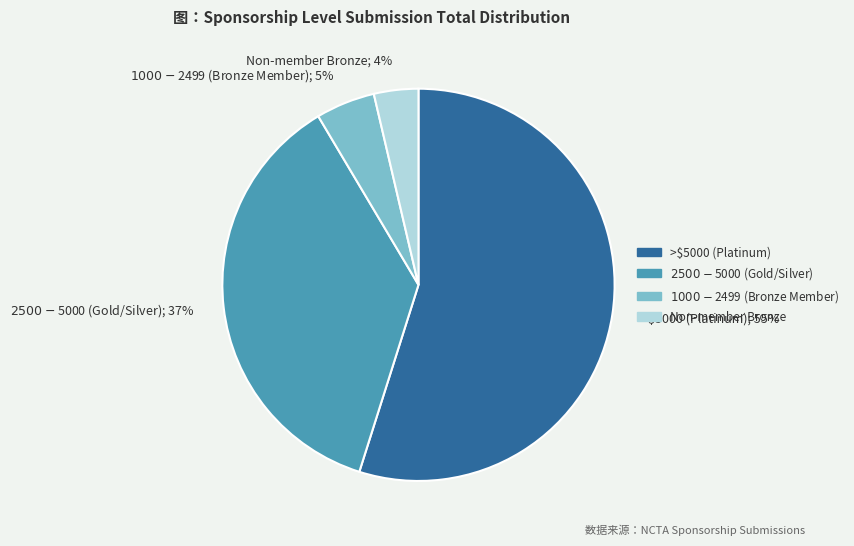

Is it true that >$5000 (Platinum); 55% is 55% of the pie?

True